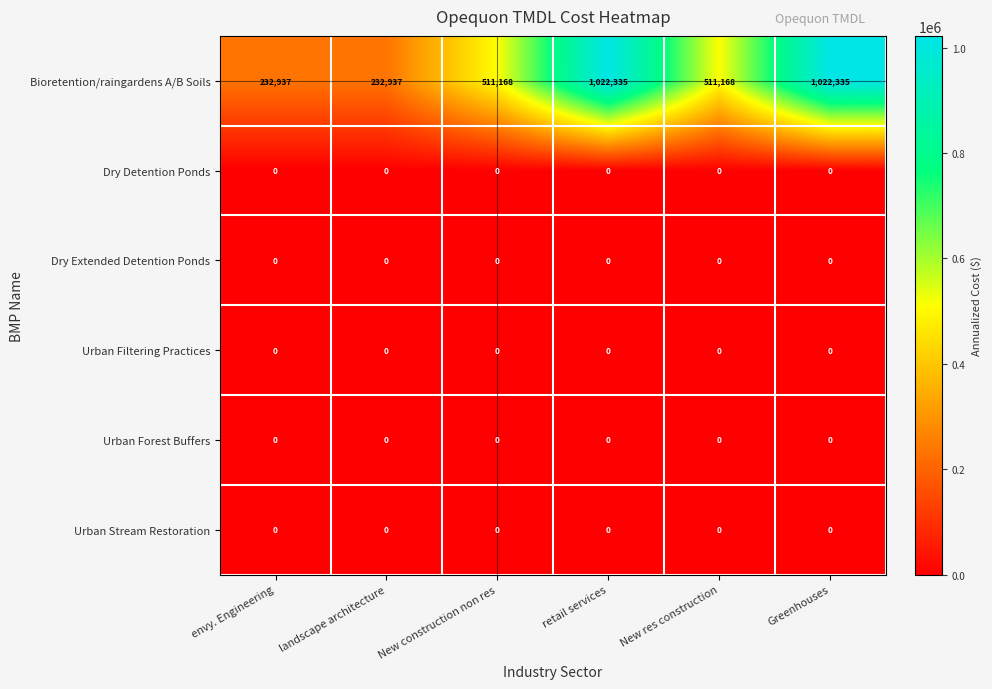

Between landscape architecture and retail services, which series saw the biggest shift?

Bioretention/raingardens A/B Soils